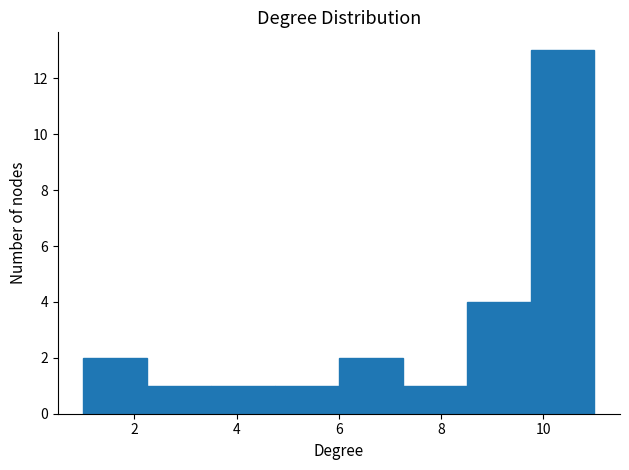

Reading left to right, transcribe this chart: for each bar, give the range it covers on the x-axis and its height. Neither the bar edges nor the heights are printed on the chart, so give them approximately, as read against the axes.

1.00 to 2.25: 2
2.25 to 3.50: 1
3.50 to 4.75: 1
4.75 to 6.00: 1
6.00 to 7.25: 2
7.25 to 8.50: 1
8.50 to 9.75: 4
9.75 to 11.00: 13